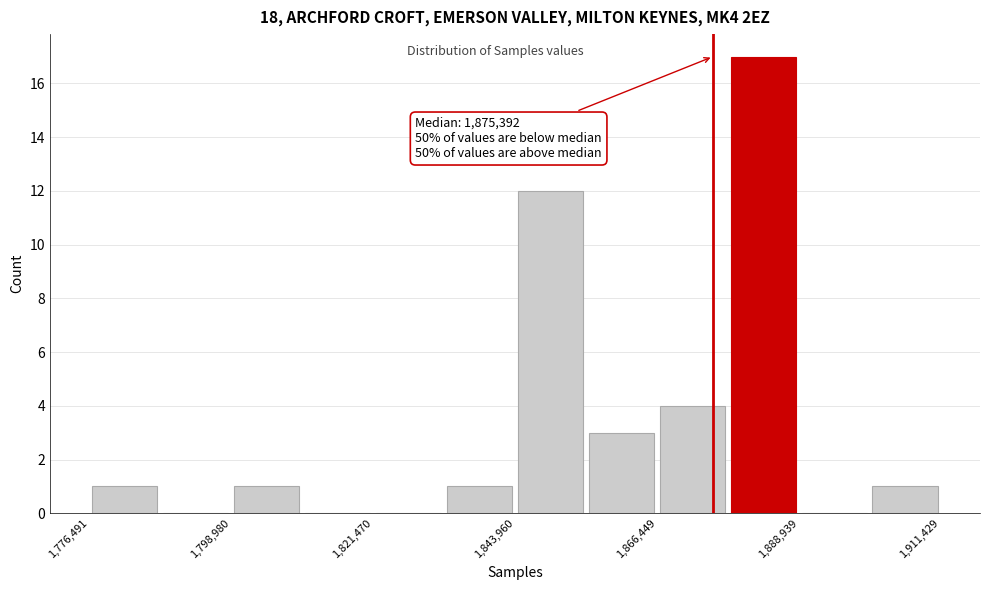

Around what value on the x-axis is the tallest bar? Give the approximate position of its centre, as read against the axis.

1885000